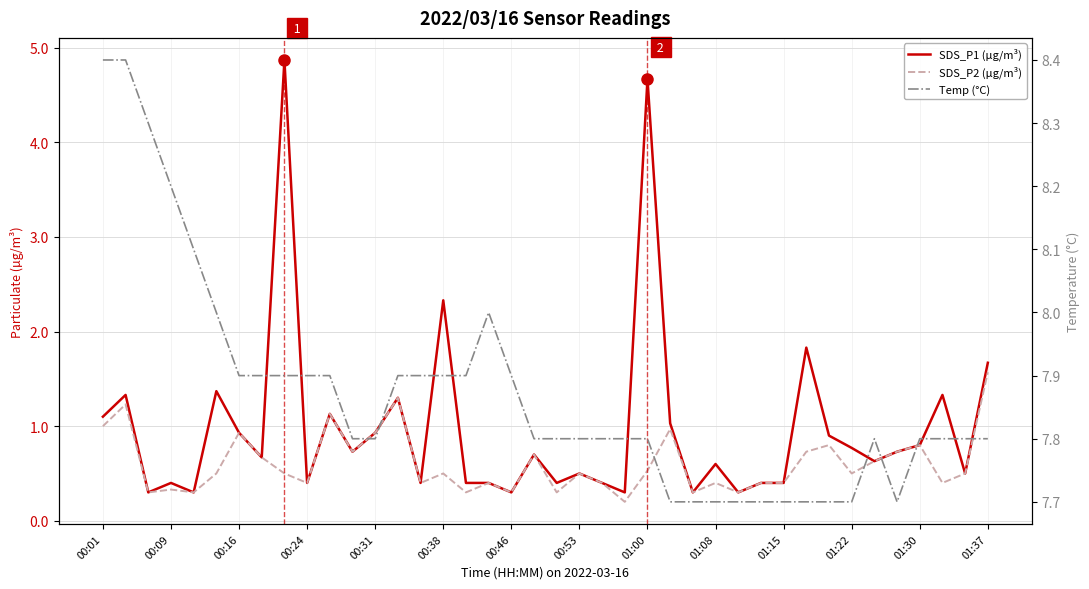

What is the approximate value of SDS_P2 (µg/m³) at 00:01?

1.0